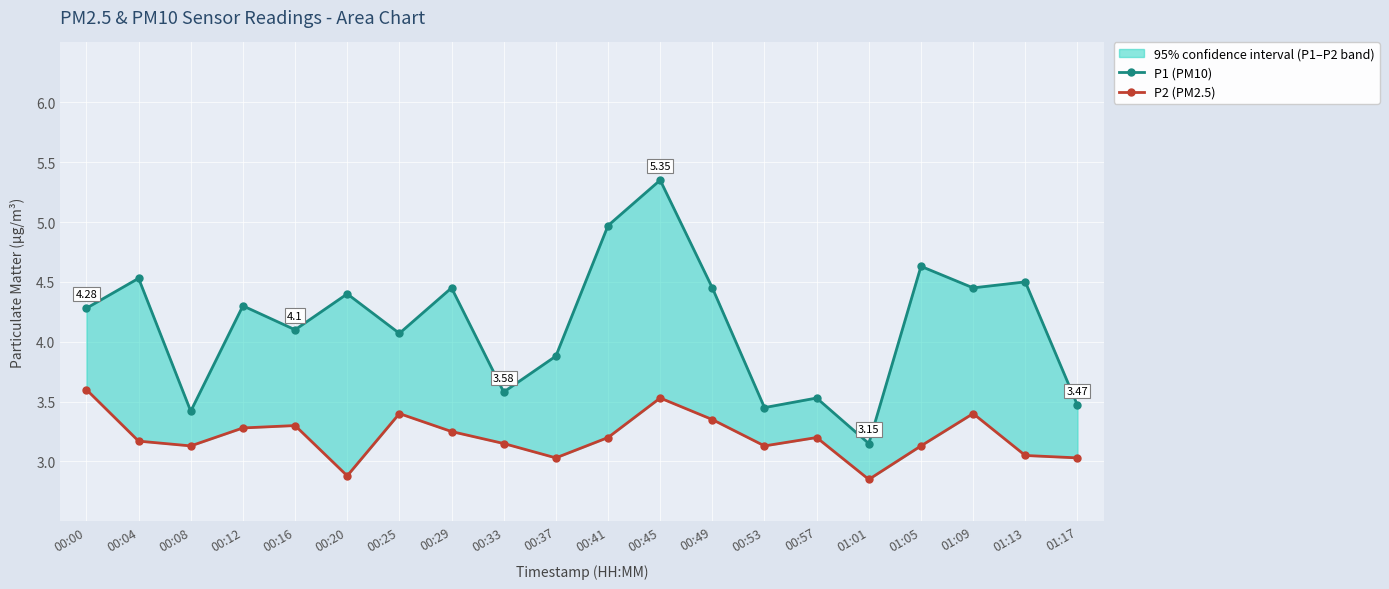

Reading left to right, what are all the values shown in this chart?

P1 (PM10): 00:00=4.3	00:04=4.5	00:08=3.4	00:12=4.3	00:16=4.1	00:20=4.4	00:25=4.1	00:29=4.5	00:33=3.6	00:37=3.9	00:41=5.0	00:45=5.3	00:49=4.5	00:53=3.5	00:57=3.5	01:01=3.1	01:05=4.6	01:09=4.5	01:13=4.5	01:17=3.5
P2 (PM2.5): 00:00=3.6	00:04=3.2	00:08=3.1	00:12=3.3	00:16=3.3	00:20=2.9	00:25=3.4	00:29=3.2	00:33=3.1	00:37=3.0	00:41=3.2	00:45=3.5	00:49=3.4	00:53=3.1	00:57=3.2	01:01=2.9	01:05=3.1	01:09=3.4	01:13=3.0	01:17=3.0